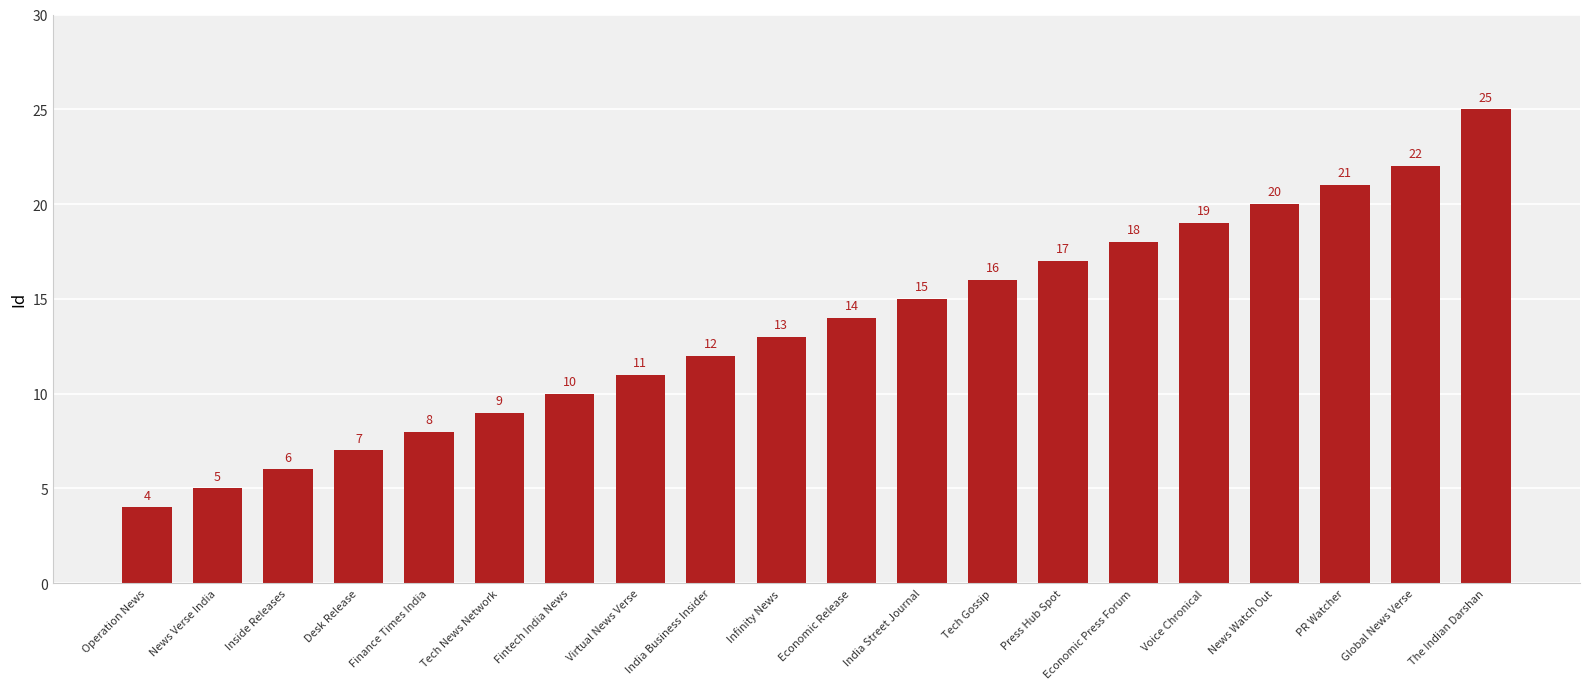

Reading left to right, transcribe all the data shown in this chart.

4	5	6	7	8	9	10	11	12	13	14	15	16	17	18	19	20	21	22	25